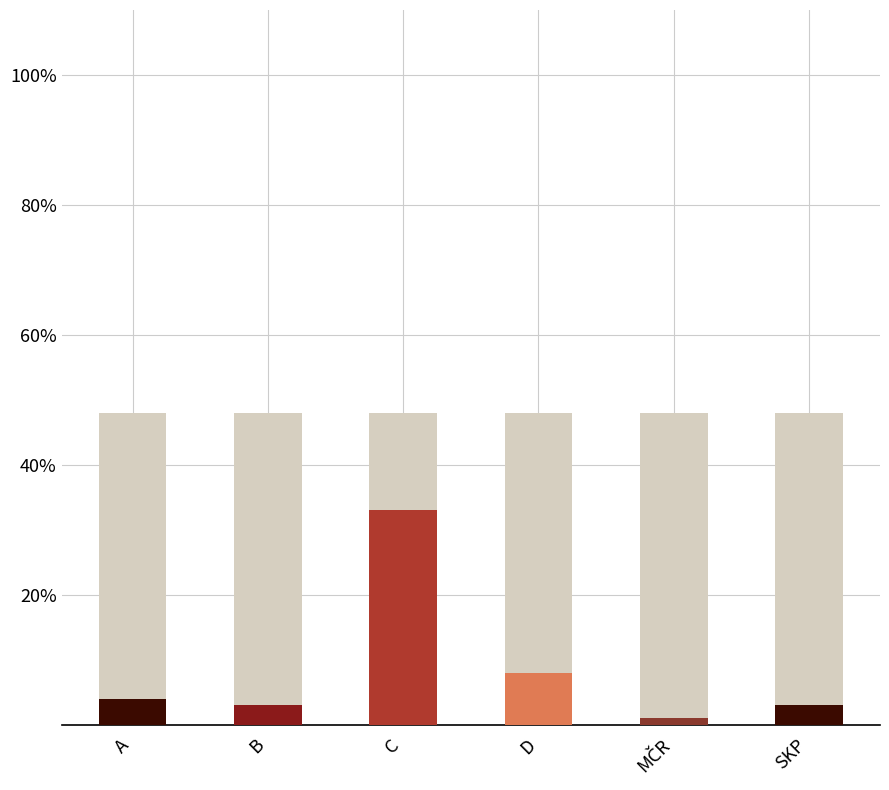

At which category is the sum across all series the highest?

C